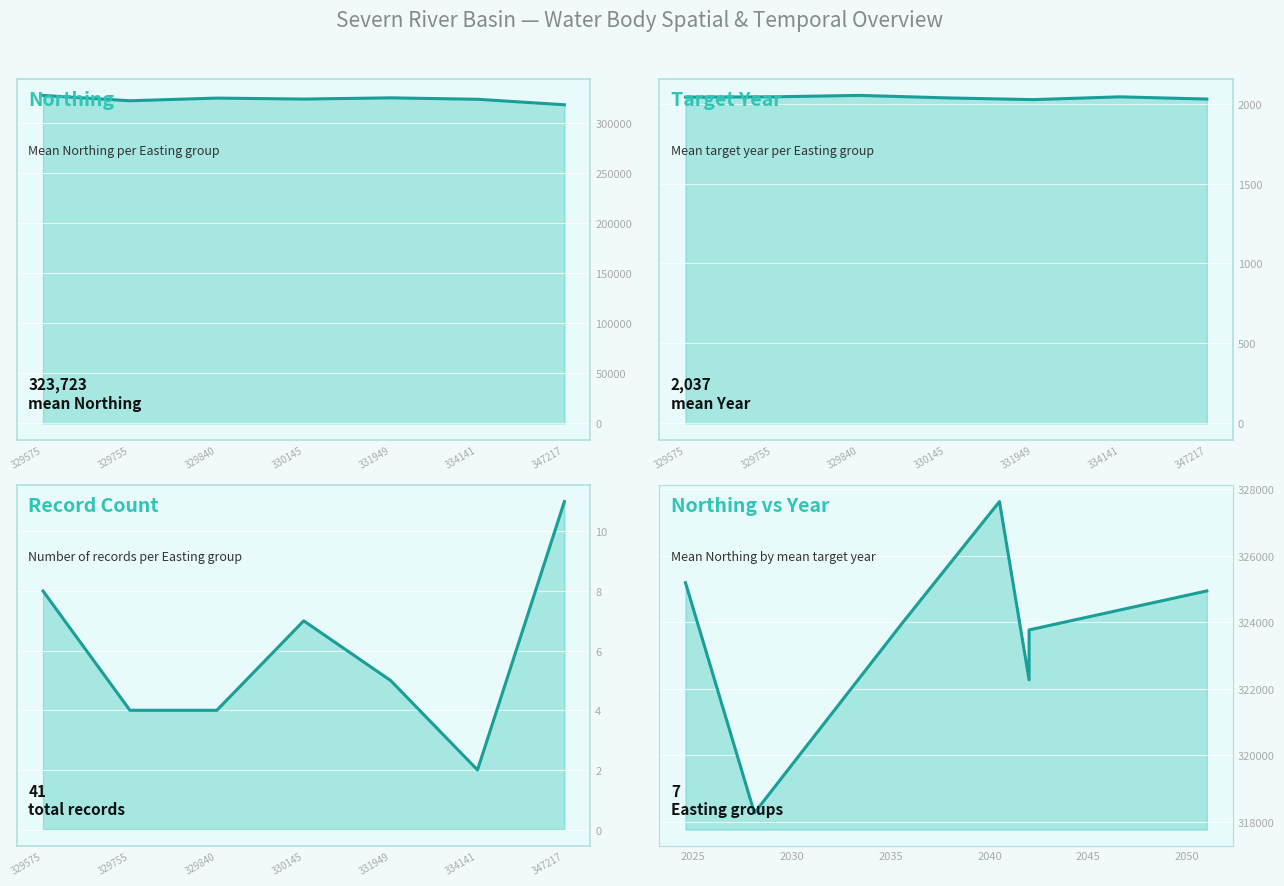

At which category is the sum across all series the highest?

329575